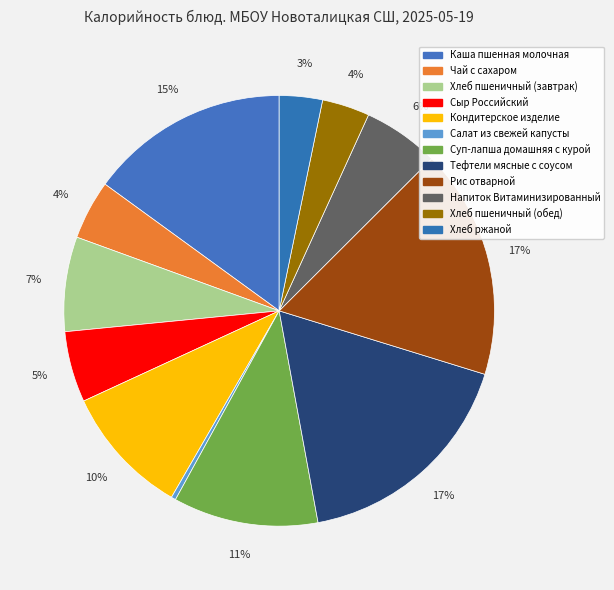

Rank the categories by value from highest to lowest.

Тефтели мясные с соусом, Рис отварной, Каша пшенная молочная, Суп-лапша домашняя с курой, Кондитерское изделие, Хлеб пшеничный (завтрак), Напиток Витаминизированный, Сыр Российский, Чай с сахаром, Хлеб пшеничный (обед), Хлеб ржаной, Салат из свежей капусты